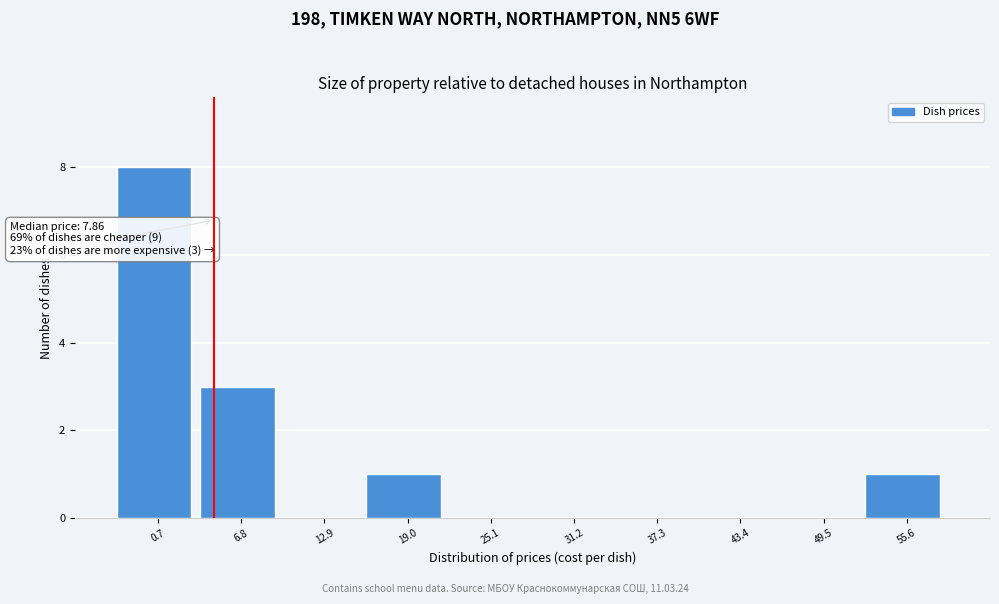

Reading left to right, list all the values displayed in this chart.

0.7=8	6.8=3	12.9=0	19.0=1	25.1=0	31.2=0	37.3=0	43.4=0	49.5=0	55.6=1